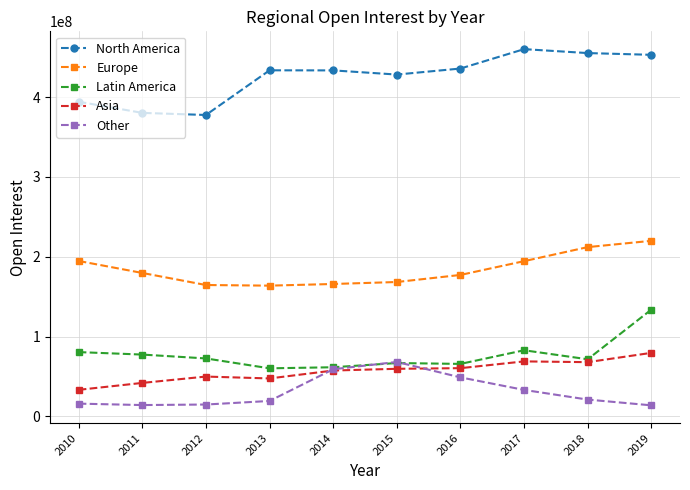

True or false: Other and Europe cross at least once.

False